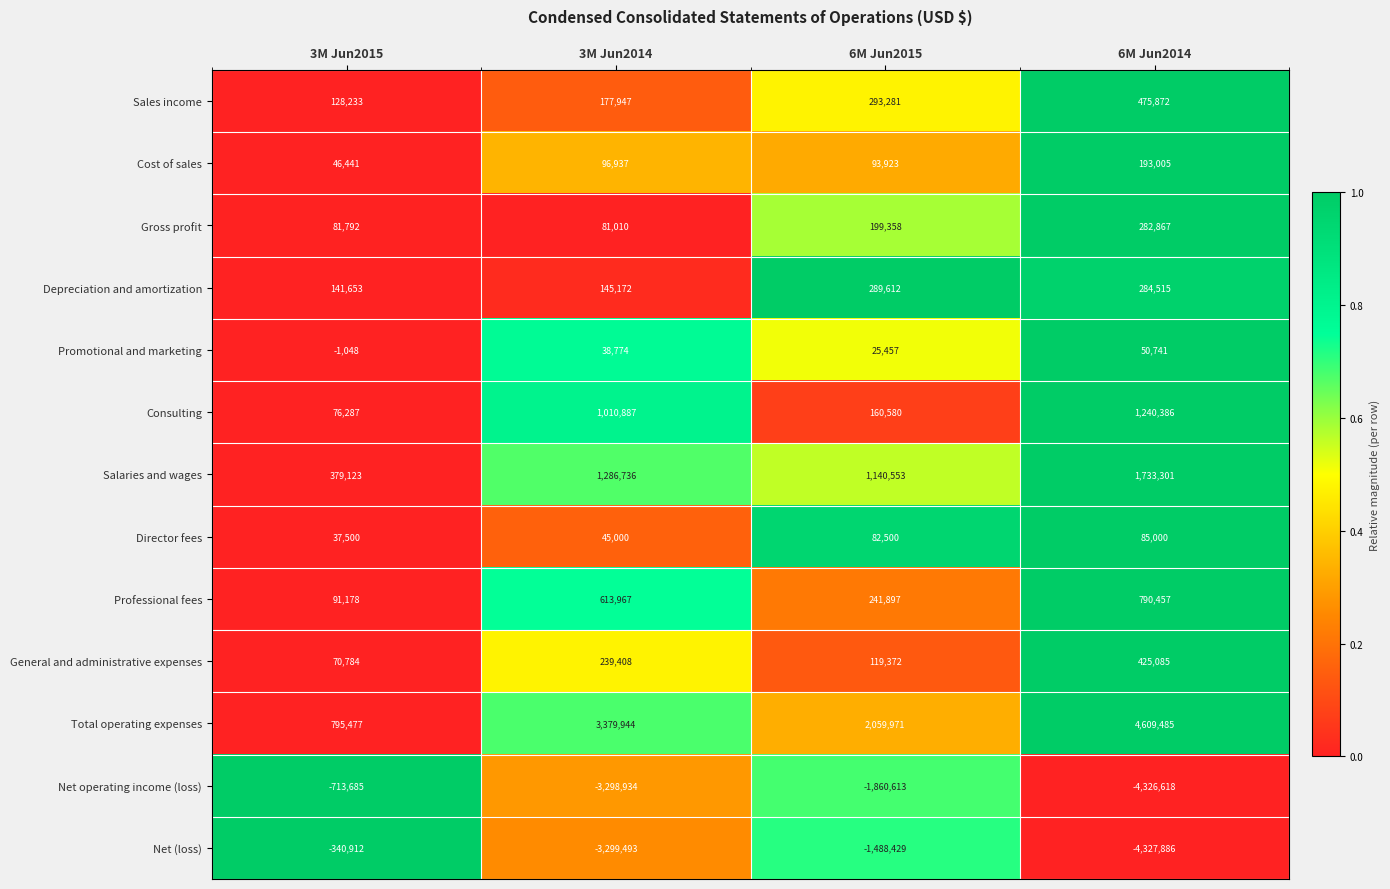

List the series in order of their peak value, lowest first.

Net operating income (loss), Net (loss), Promotional and marketing, Director fees, Cost of sales, Gross profit, Depreciation and amortization, General and administrative expenses, Sales income, Professional fees, Consulting, Salaries and wages, Total operating expenses